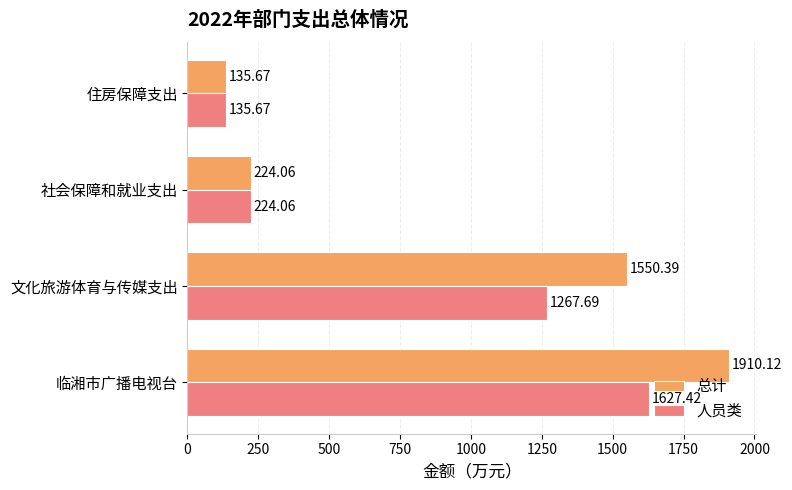

How many data points in 总计 are less than 1550?

2